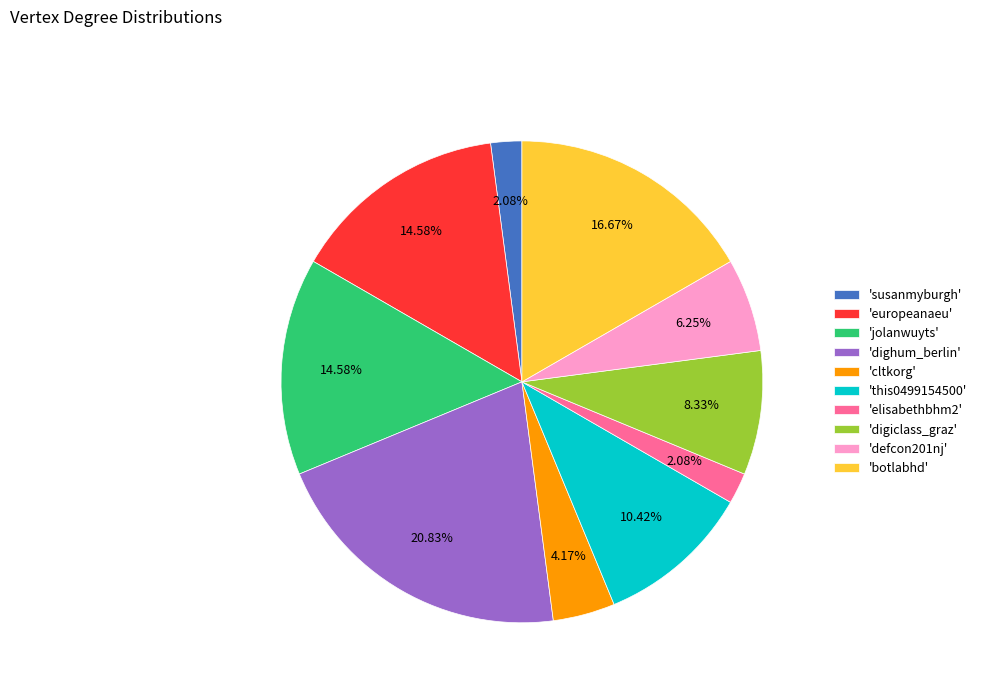

Is the sum of 'botlabhd' and 'defcon201nj' greater than half?

No